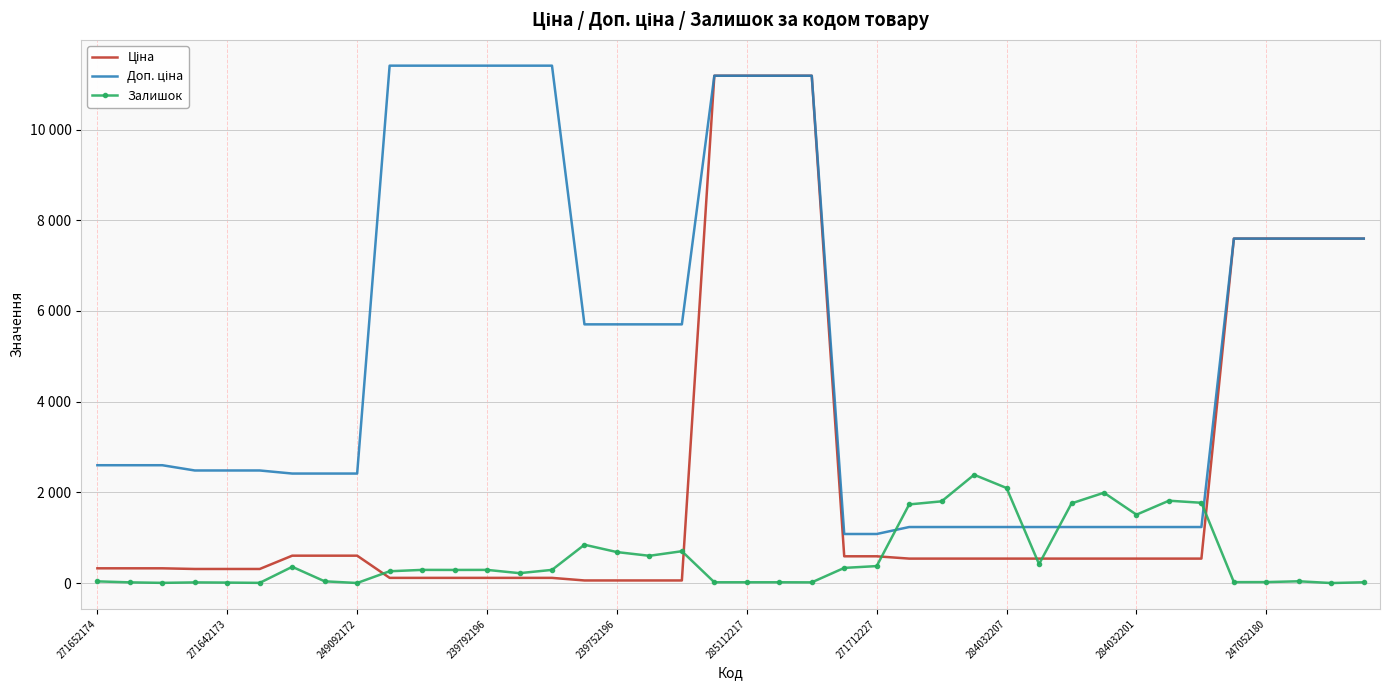

Reading right to left, list all the values displayed in this chart.

Ціна: 7596.5	7596.5	7596.5	7596.5	7596.5	539.0	539.0	539.0	539.0	539.0	539.0	539.0	539.0	539.0	539.0	589.9	589.9	11188.2	11188.2	11188.2	11188.2	57.0	57.0	57.0	57.0	114.1	114.1	114.1	114.1	114.1	114.1	603.7	603.7	603.7	310.3	310.3	310.3	324.8	324.8	324.8
Доп. ціна: 7596.5	7596.5	7596.5	7596.5	7596.5	1235.4	1235.4	1235.4	1235.4	1235.4	1235.4	1235.4	1235.4	1235.4	1235.4	1081.7	1081.7	11188.2	11188.2	11188.2	11188.2	5705.0	5705.0	5705.0	5705.0	11410.0	11410.0	11410.0	11410.0	11410.0	11410.0	2414.8	2414.8	2414.8	2482.4	2482.4	2482.4	2598.3	2598.3	2598.3
Залишок: 17.0	0.0	39.0	21.0	20.0	1770.0	1816.0	1508.0	1992.0	1757.0	417.0	2096.0	2388.0	1802.0	1734.0	374.0	334.0	15.0	17.0	17.0	17.0	702.0	601.0	683.0	845.0	290.0	218.0	290.0	289.0	290.0	260.0	1.0	38.0	358.0	4.0	10.0	14.0	4.0	15.0	37.0